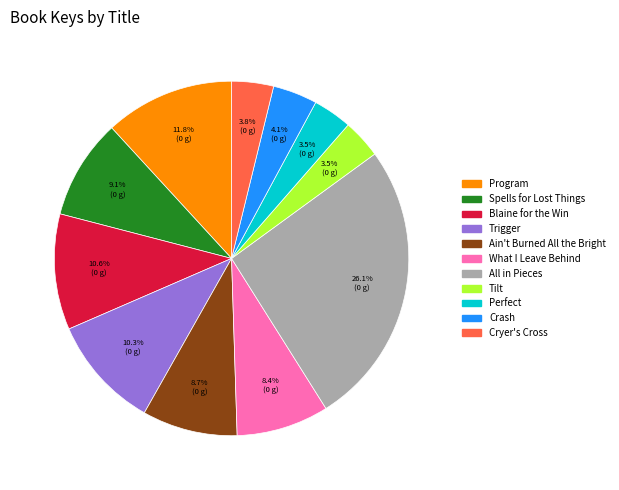

How many slices are in this pie chart?

11